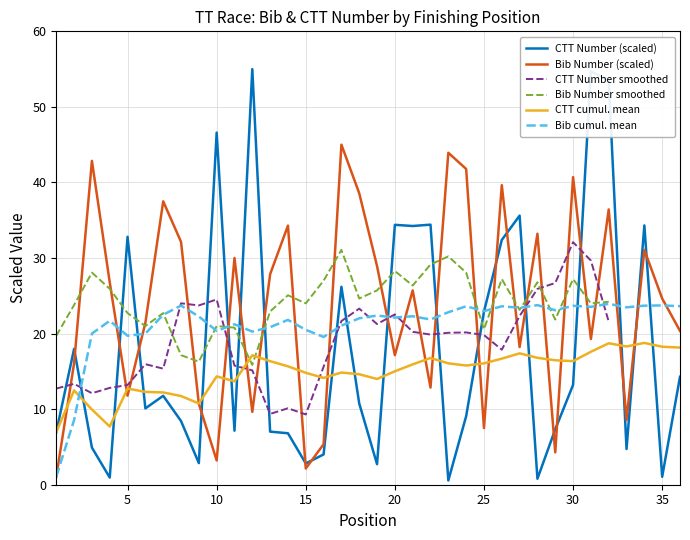

How many times do Bib Number and CTT Number cross each other?

21